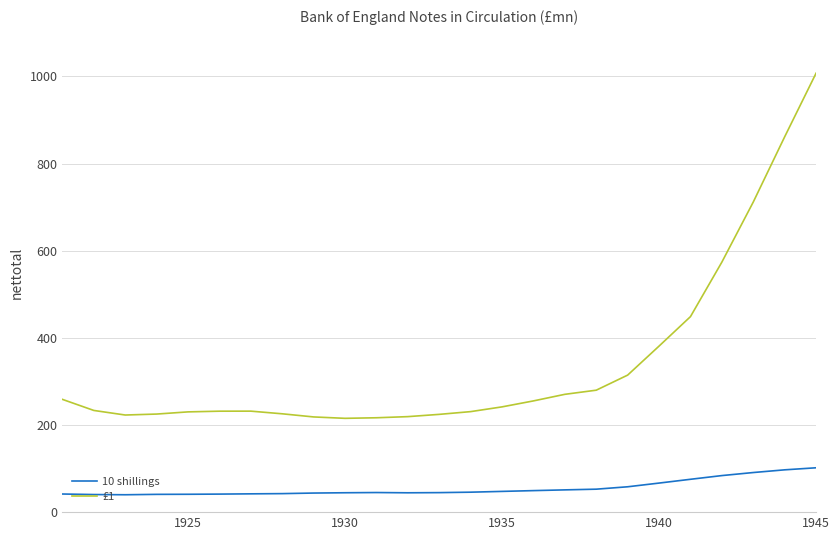

Rank the series by their maximum value, from highest to lowest.

£1, 10 shillings